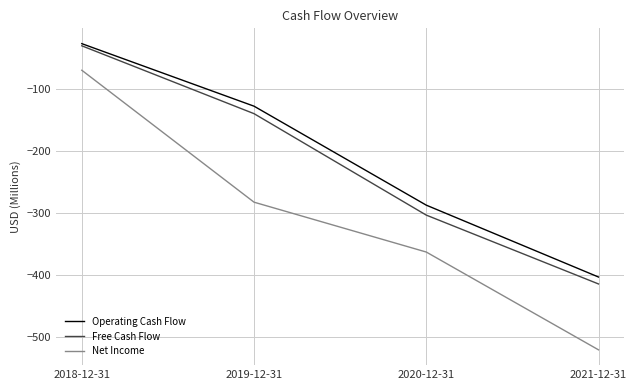

What is the spread (max minus min) of values at 2021-12-31?

117.7